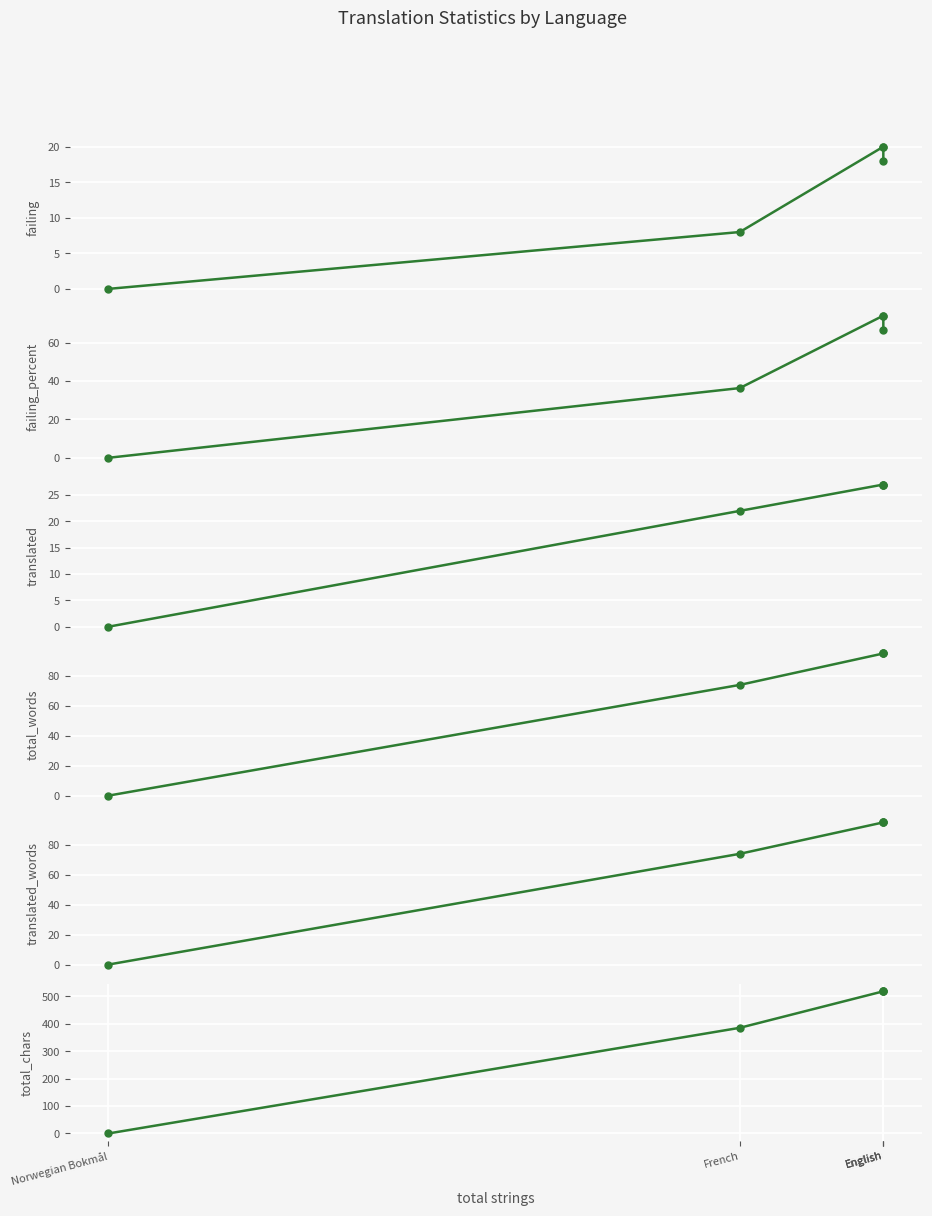

What are all the series names shown in the legend?

failing, failing_percent, translated, total_words, translated_words, total_chars